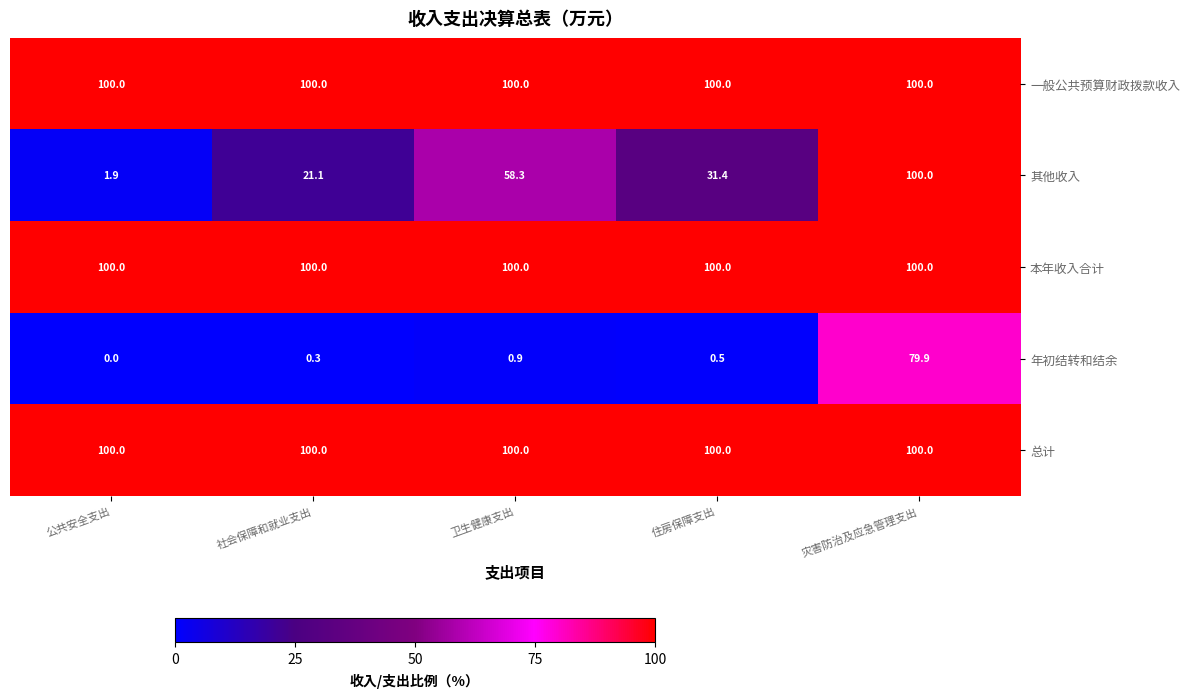

At how many categories does at least one series exceed 36?

5